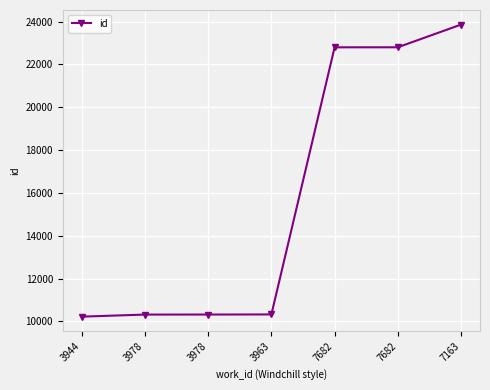

Rank the categories by value from highest to lowest.

7163, 7682, 7682, 3963, 3978, 3978, 3944